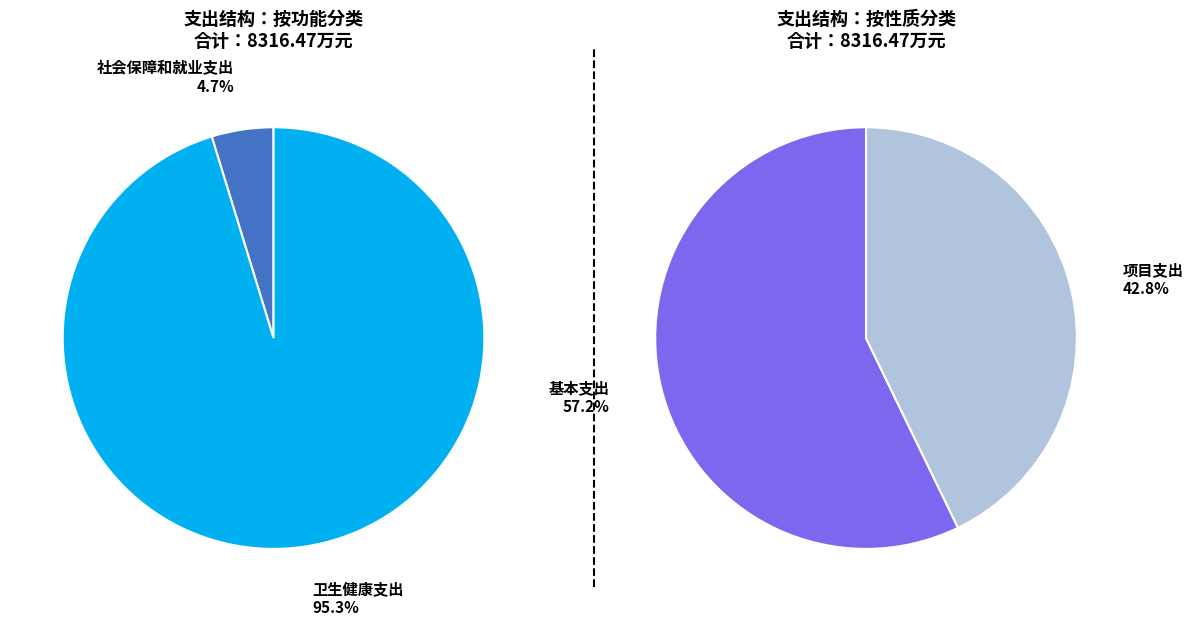

Rank the categories by values_left value from lowest to highest.

0, 1